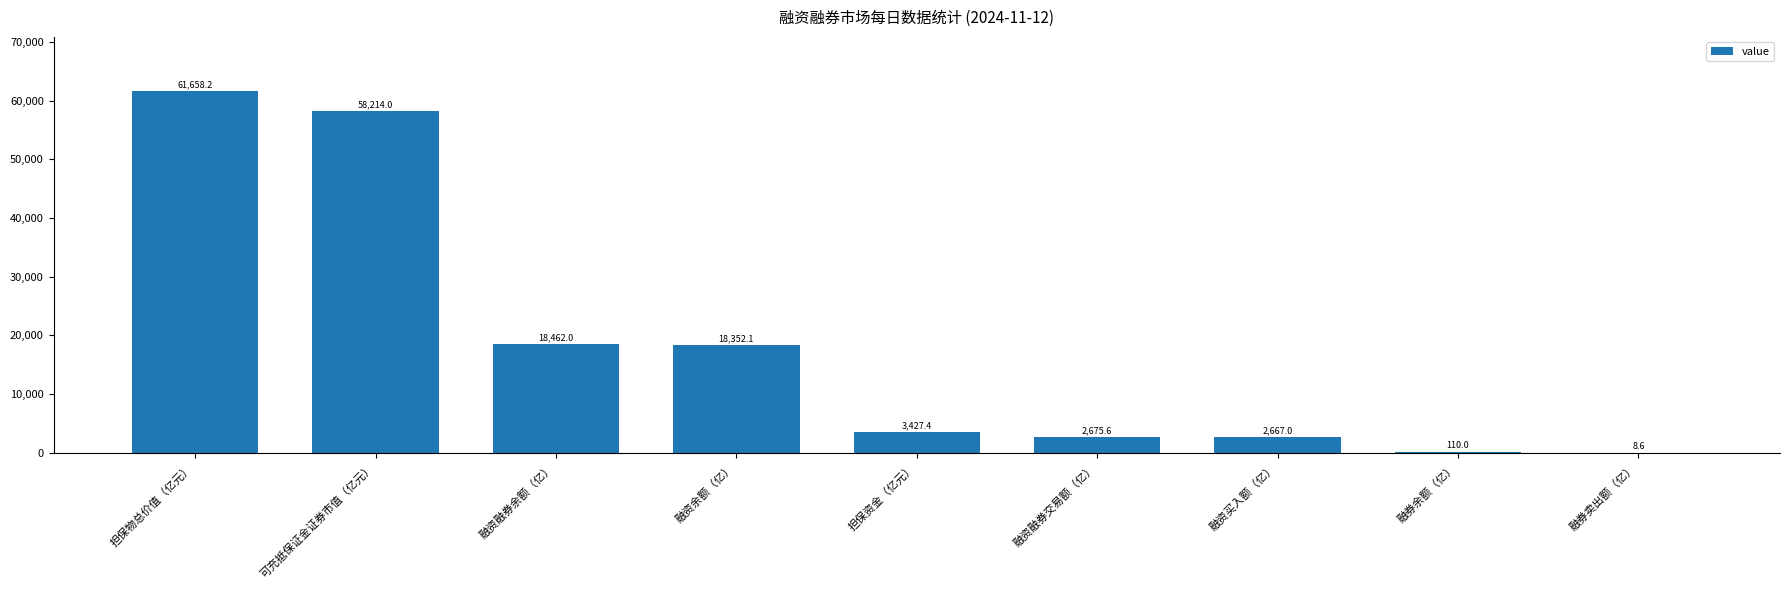

How many series are shown in this chart?

1